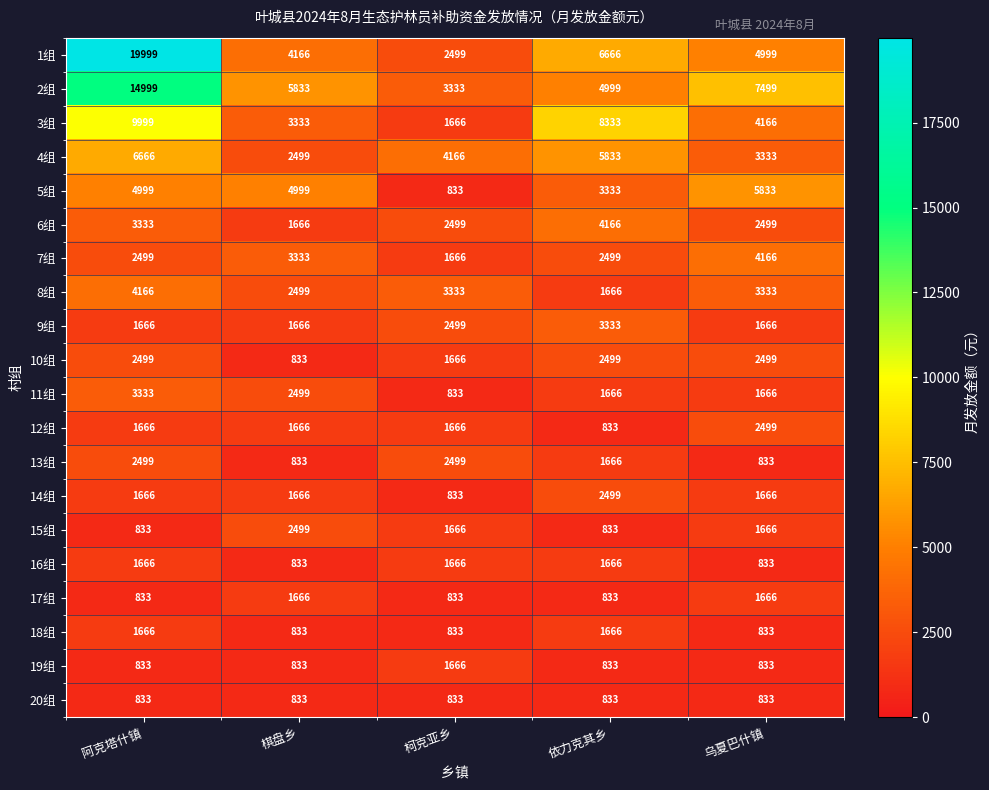

What is the difference between the highest and lowest values at 依力克其乡?

7500